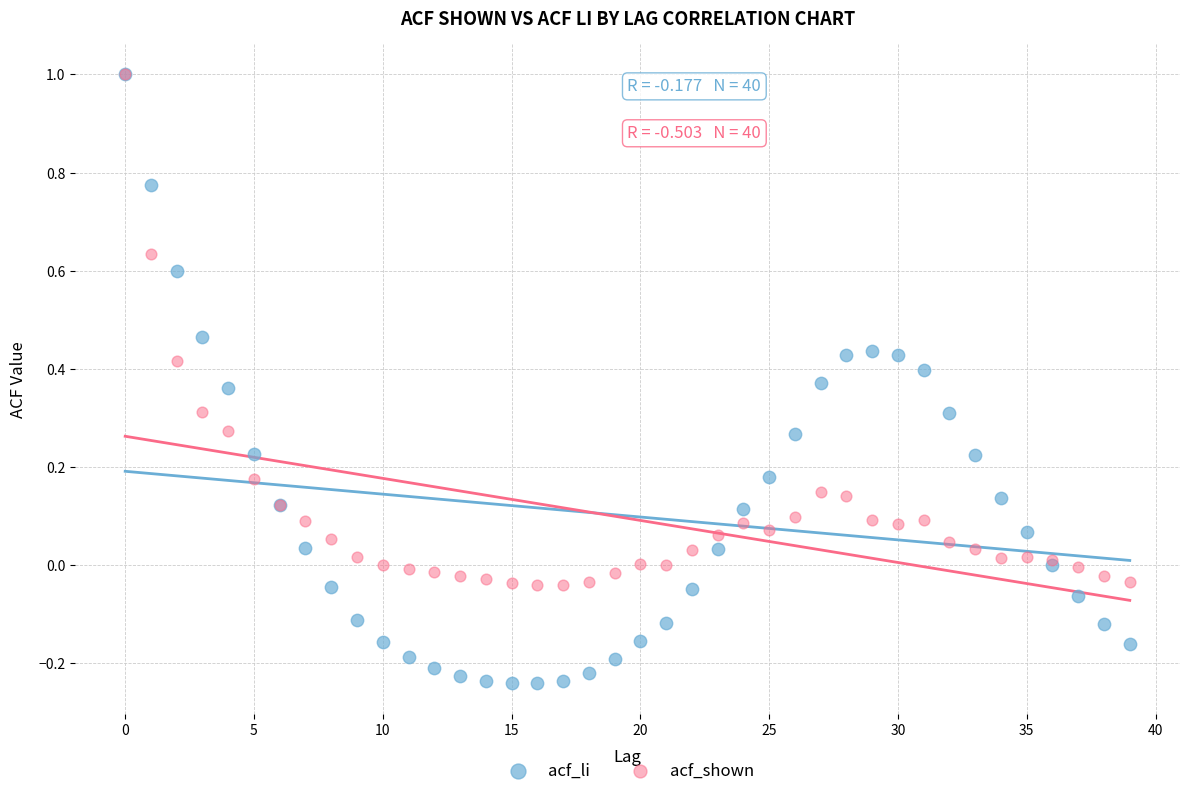

Which series has the widest spread of Y values?

acf_li